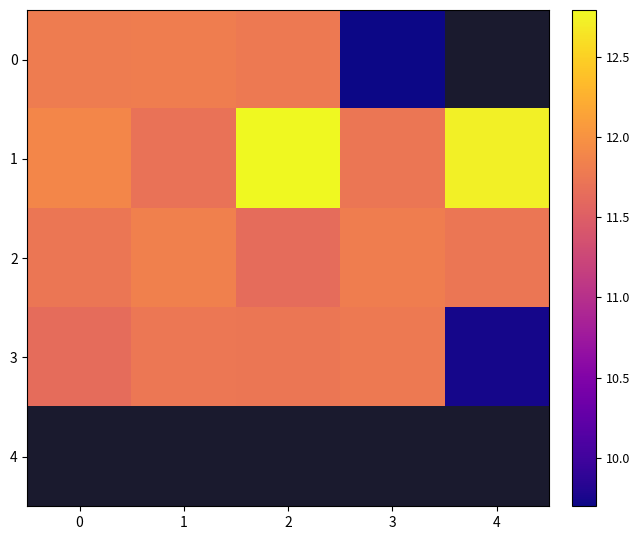

Which category has the lowest value in the row_3 series?

4